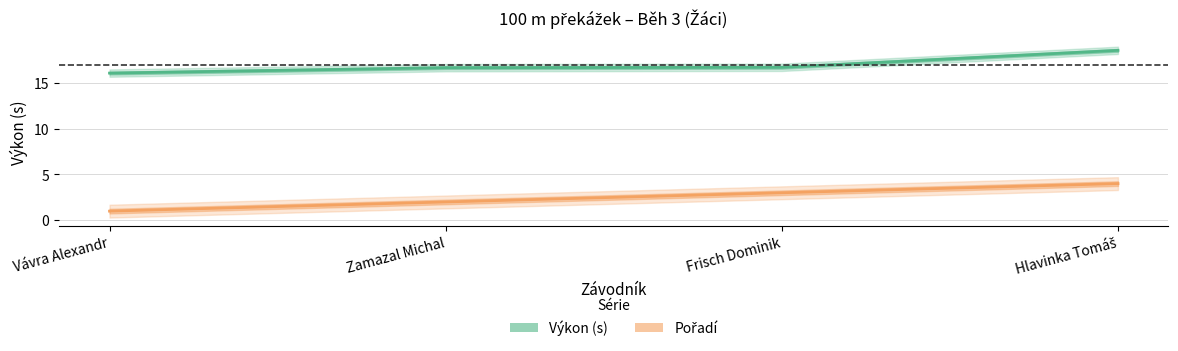

True or false: Výkon (s) and Pořadí cross at least once.

False